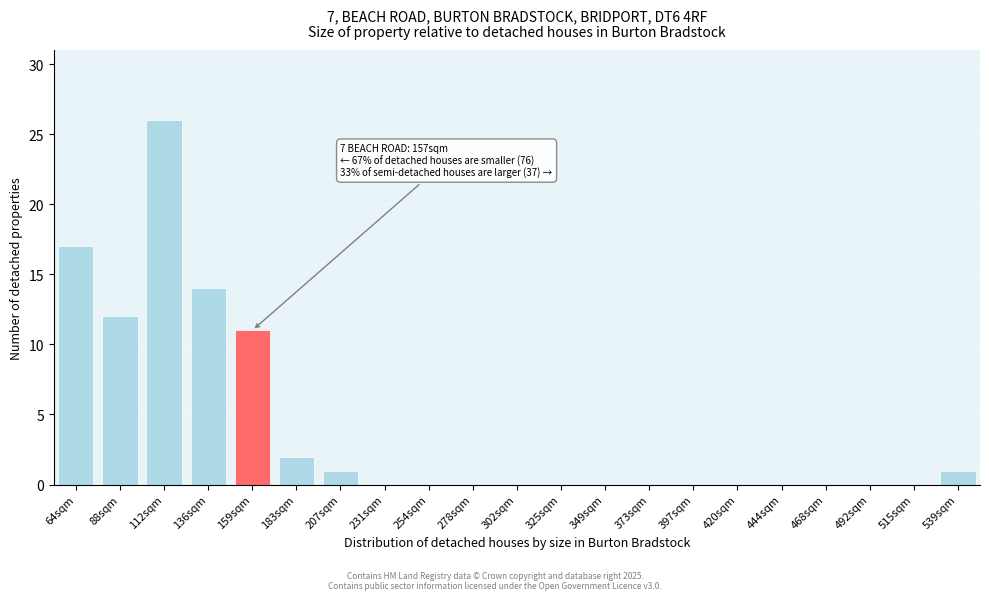

Reading left to right, extract all data points from this chart.

64sqm=17	88sqm=12	112sqm=26	136sqm=14	159sqm=11	183sqm=2	207sqm=1	231sqm=0	254sqm=0	278sqm=0	302sqm=0	325sqm=0	349sqm=0	373sqm=0	397sqm=0	420sqm=0	444sqm=0	468sqm=0	492sqm=0	515sqm=0	539sqm=1